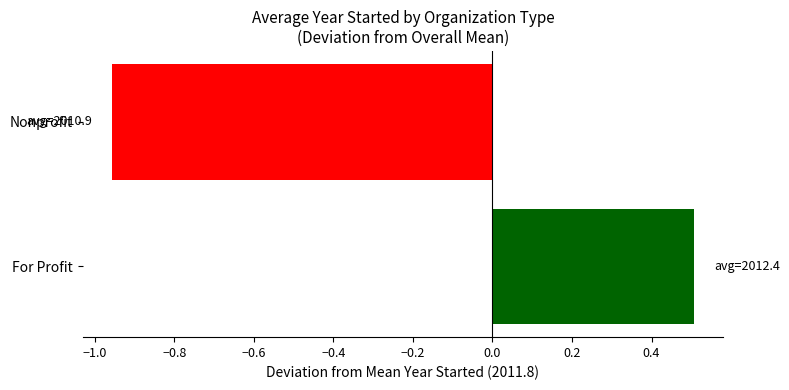

Rank the categories by value from highest to lowest.

For Profit, Nonprofit